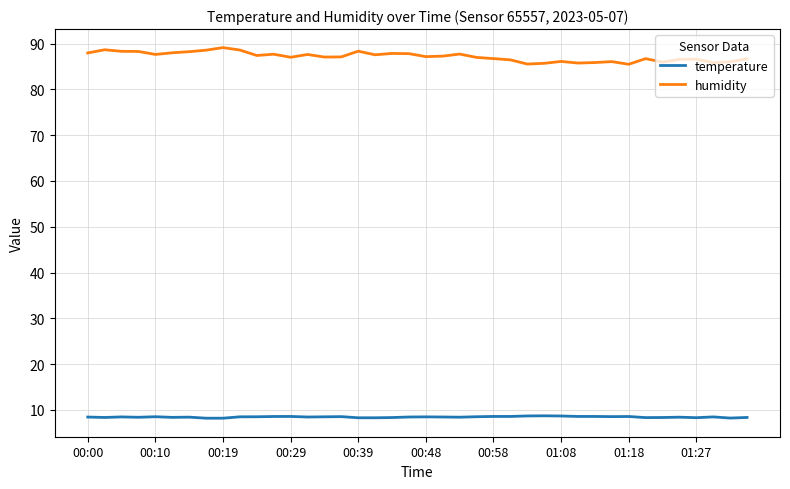

Which series has the widest spread of values?

humidity